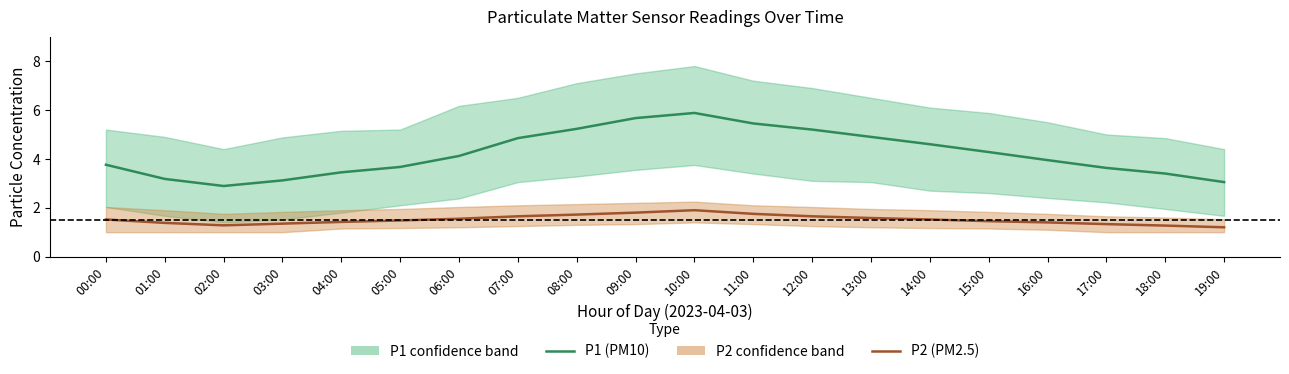

The value of P1 (PM10) at 17:00 is 5.6. True or false?

False